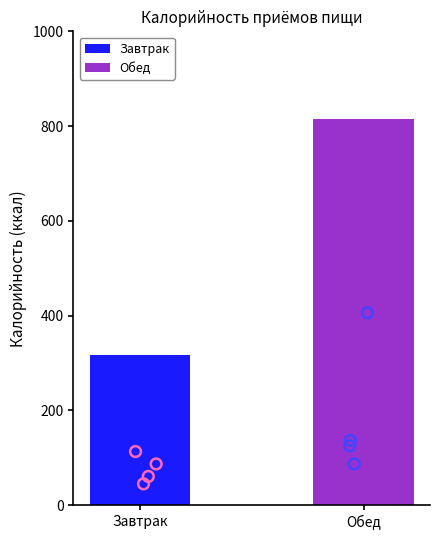

Which series has the widest spread of Y values?

Обед